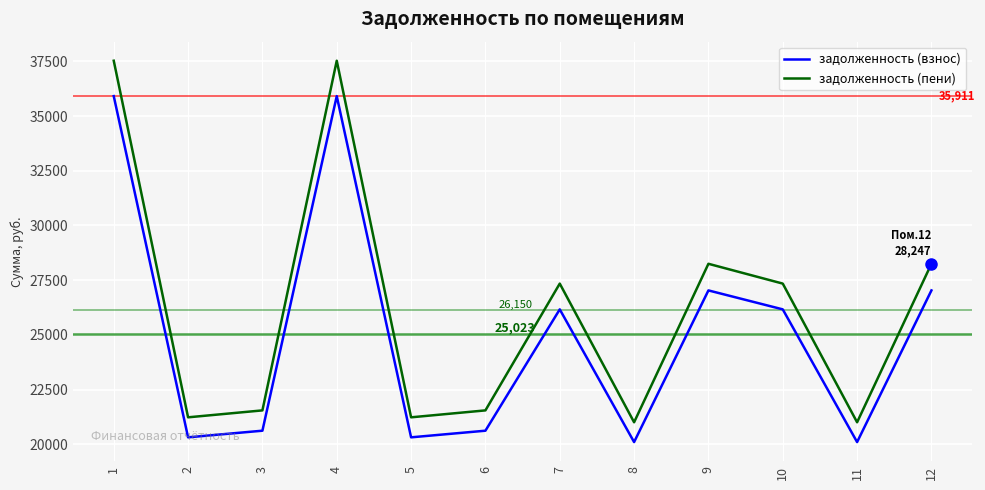

Reading right to left, extract all data points from this chart.

задолженность (взнос): 27030.5	20099.6	26164.1	27030.5	20099.6	26164.1	20619.3	20316.1	35910.6	20619.3	20316.1	35910.6
задолженность (пени): 28247.3	21004.4	27341.9	28247.3	21004.4	27341.9	21547.5	21230.6	37527.1	21547.5	21230.6	37527.1